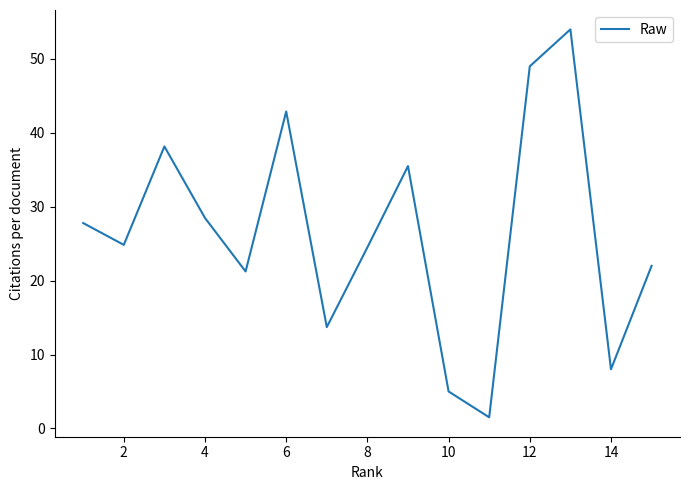

The value at 10 is 7.8. True or false?

False